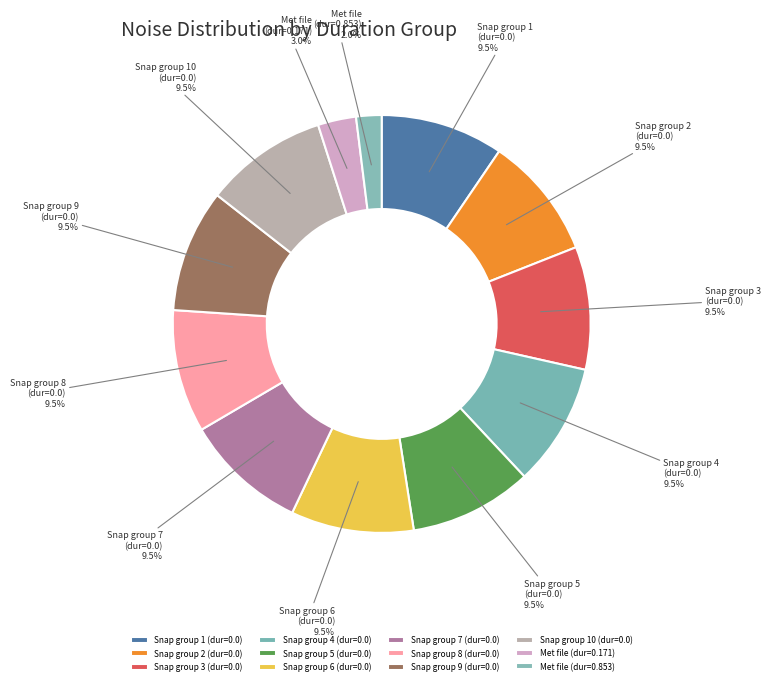

Count the number of slices in the pie.

12